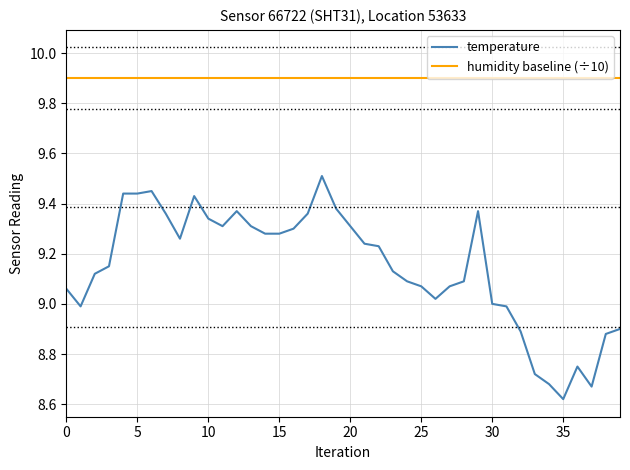

Count the number of values greater than 9.

29